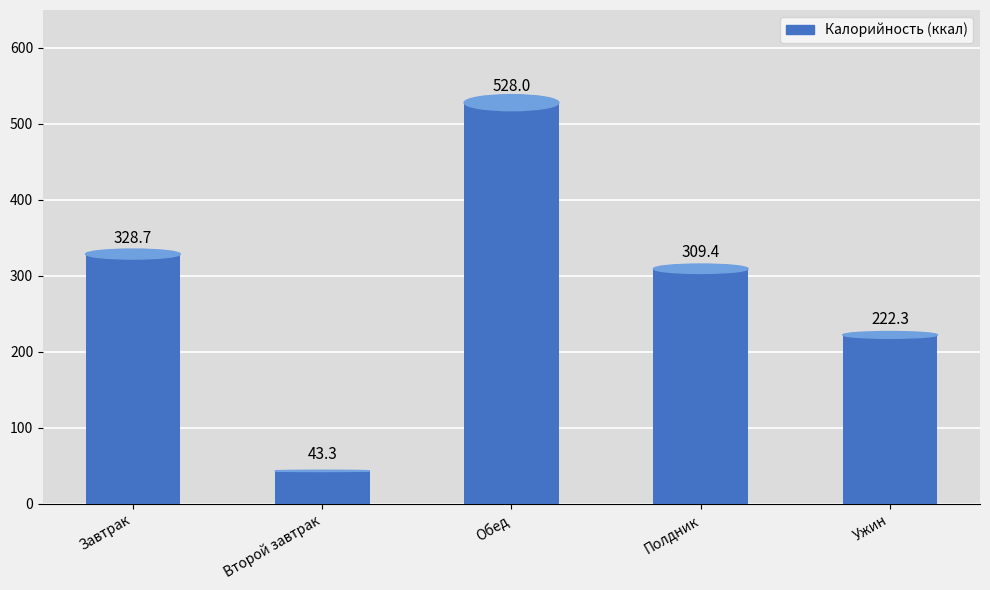

Is it true that the value at Обед is 251.4?

False